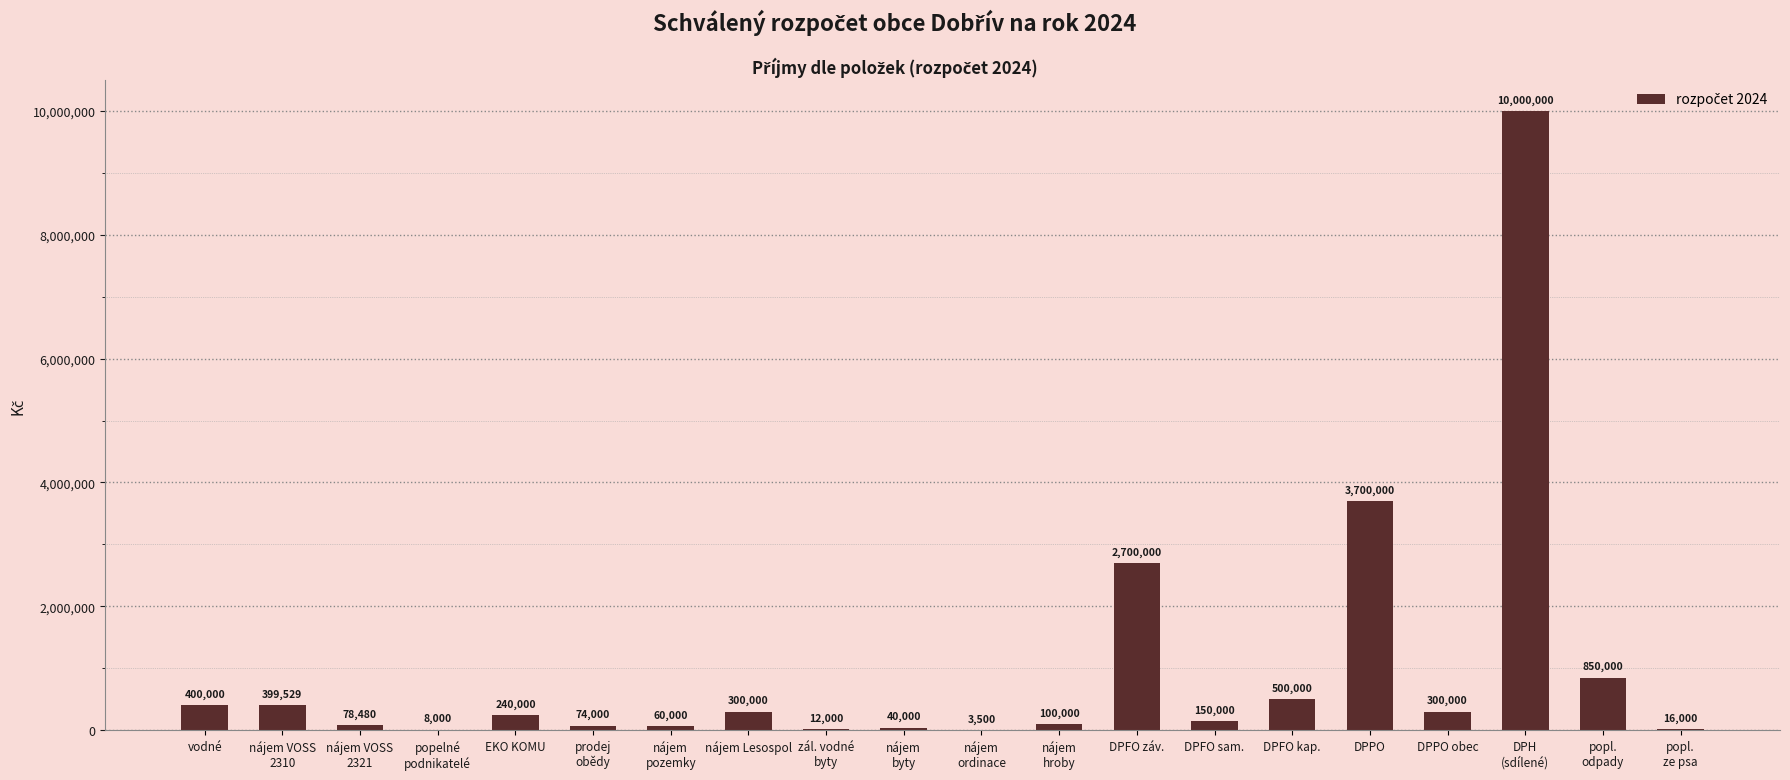

Reading left to right, transcribe all the data shown in this chart.

vodné=400000	nájem VOSS
2310=399529	nájem VOSS
2321=78480	popelné
podnikatelé=8000	EKO KOMU=240000	prodej
obědy=74000	nájem
pozemky=60000	nájem Lesospol=300000	zál. vodné
byty=12000	nájem
byty=40000	nájem
ordinace=3500	nájem
hroby=100000	DPFO záv.=2700000	DPFO sam.=150000	DPFO kap.=500000	DPPO=3700000	DPPO obec=300000	DPH
(sdílené)=10000000	popl.
odpady=850000	popl.
ze psa=16000